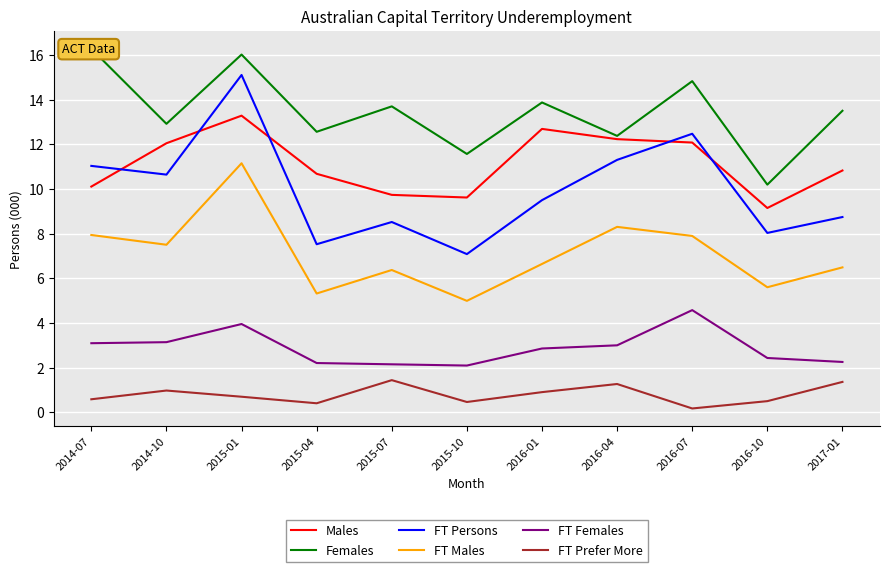

Is this an area chart (filled region under the line)?

No